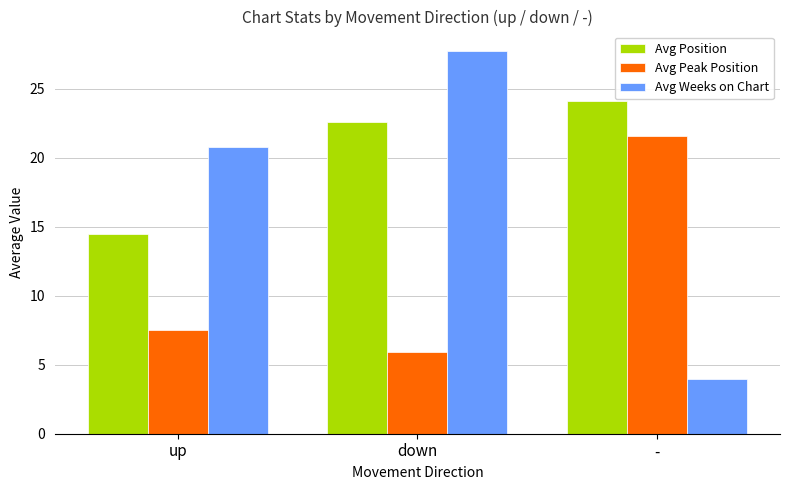

What are all the series names shown in the legend?

Avg Position, Avg Peak Position, Avg Weeks on Chart